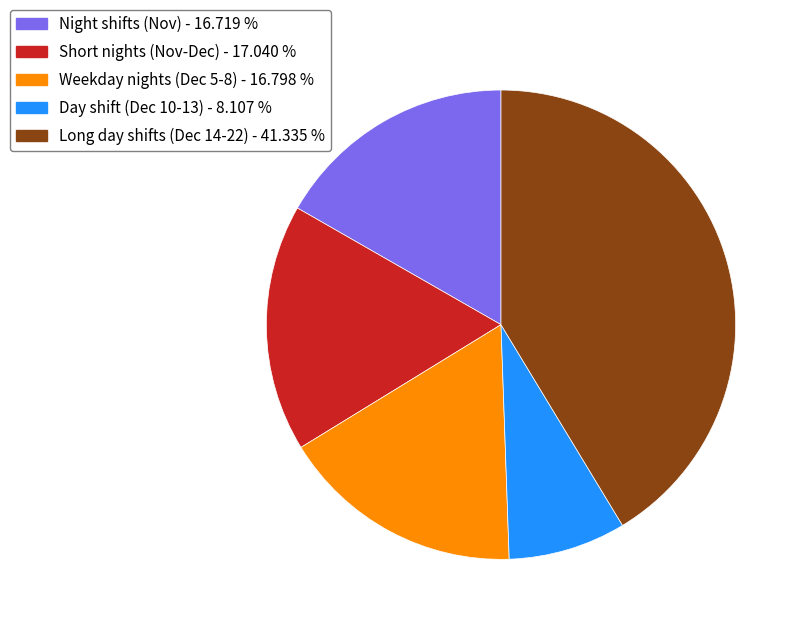

Is there a majority slice in this chart?

No